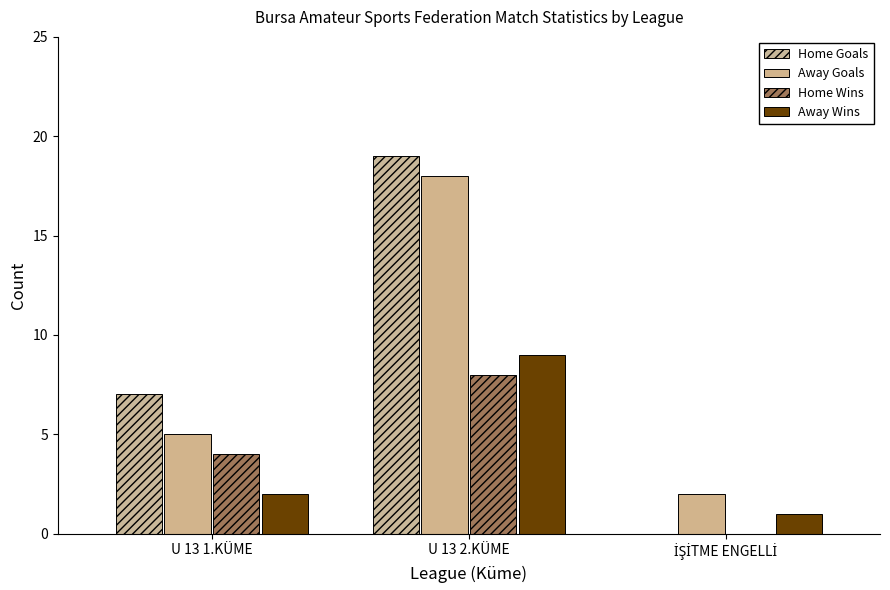

What are all the series names shown in the legend?

Home Goals, Away Goals, Home Wins, Away Wins